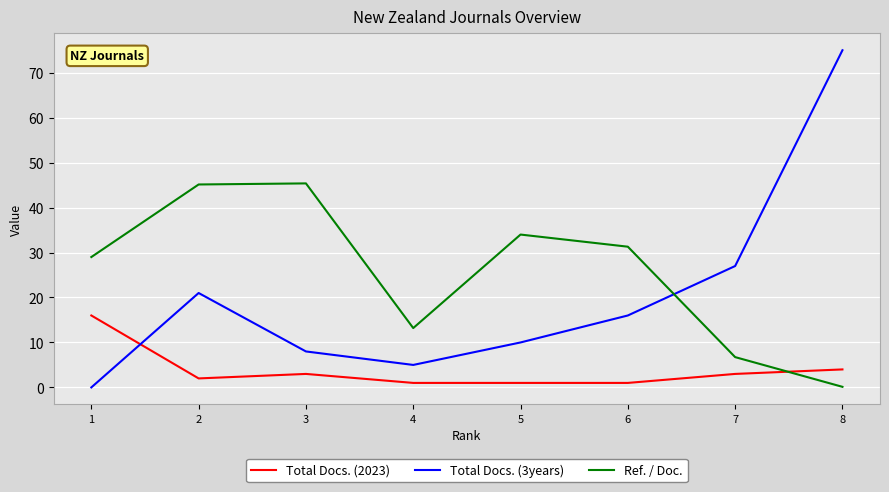

What is the highest value of the Total Docs. (3years) series?

75.0